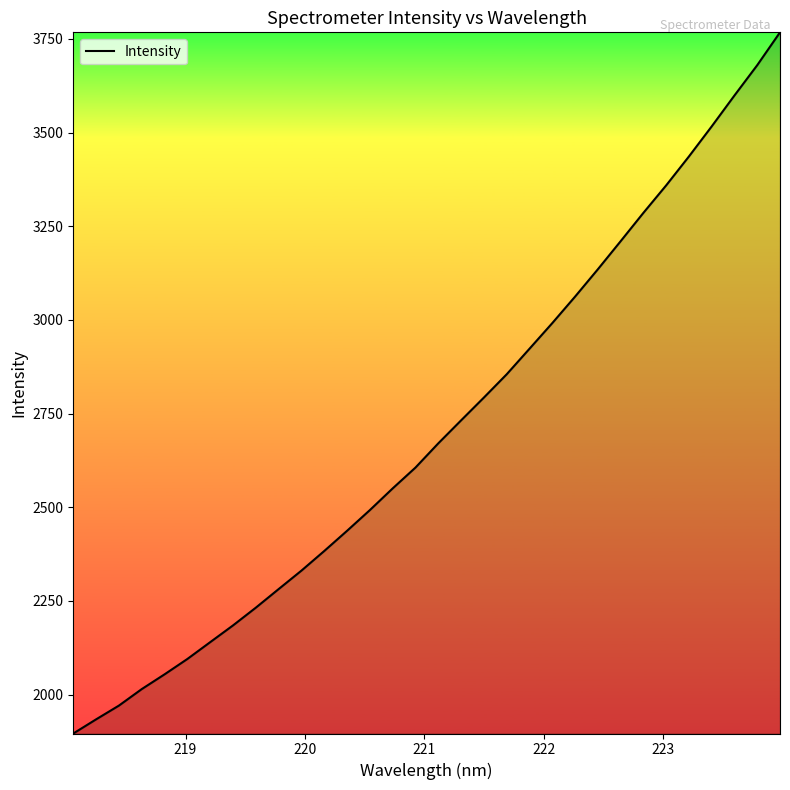

What is the maximum value shown in the chart?

3767.8